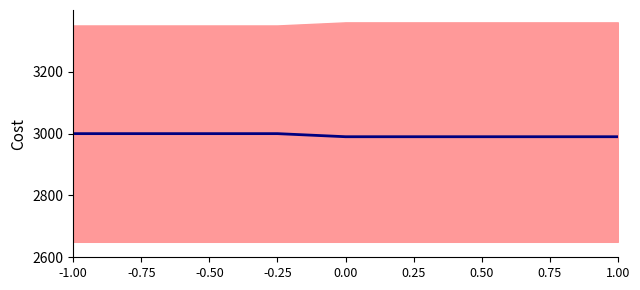

What is the label of the 6th point from the left?

0.25